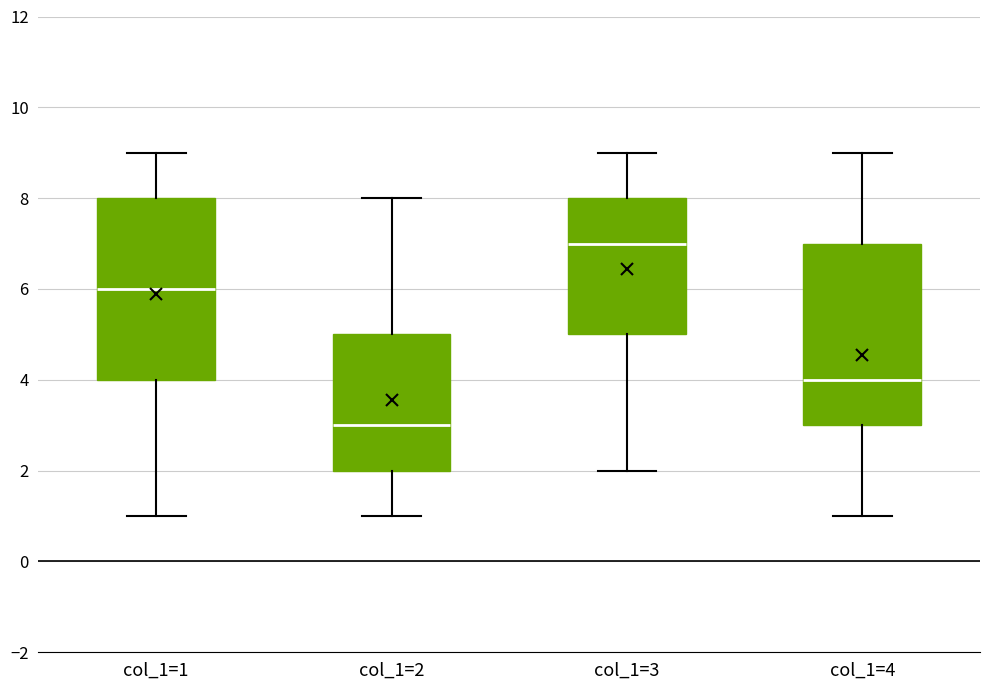

Reading left to right, transcribe this box plot: for each box, give where its median line is, the range the box spans, and where its two whiskers end, as read against the y-axis. The values are not printed on the chart, so give them approximately, as read against the axis.

col_1=1: median 6, box 4 to 8, whiskers 1 to 9
col_1=2: median 3, box 2 to 5, whiskers 1 to 8
col_1=3: median 7, box 5 to 8, whiskers 2 to 9
col_1=4: median 4, box 3 to 7, whiskers 1 to 9